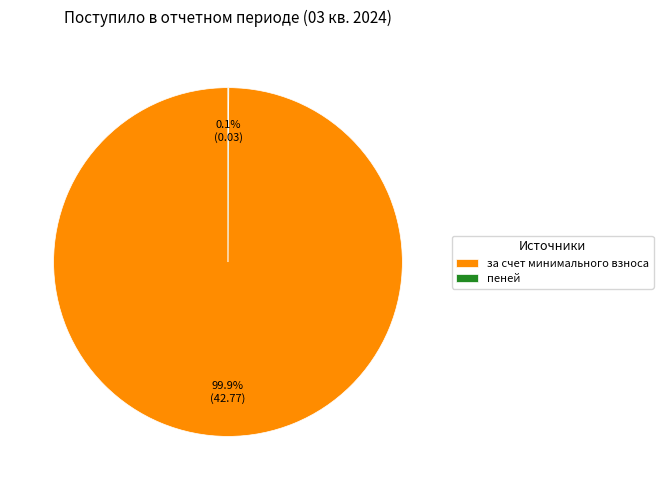

Does за счет минимального взноса represent more than half of the total?

Yes